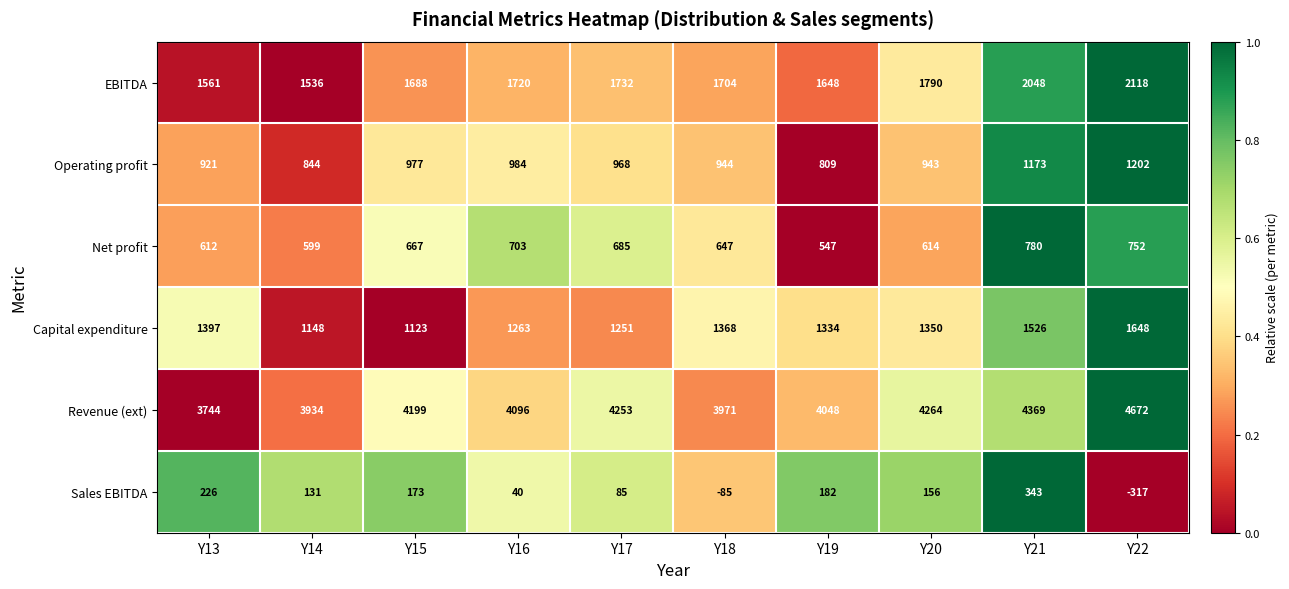

The Operating profit series shows 977 at Y15. True or false?

True